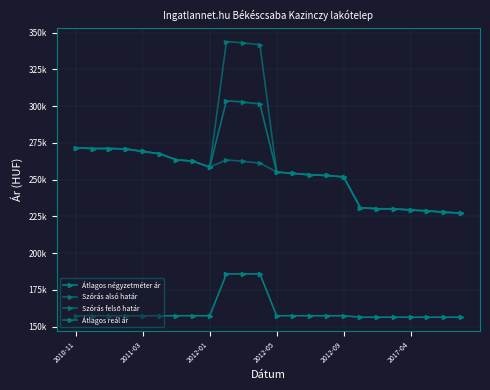

Does the chart have visible grid lines?

Yes